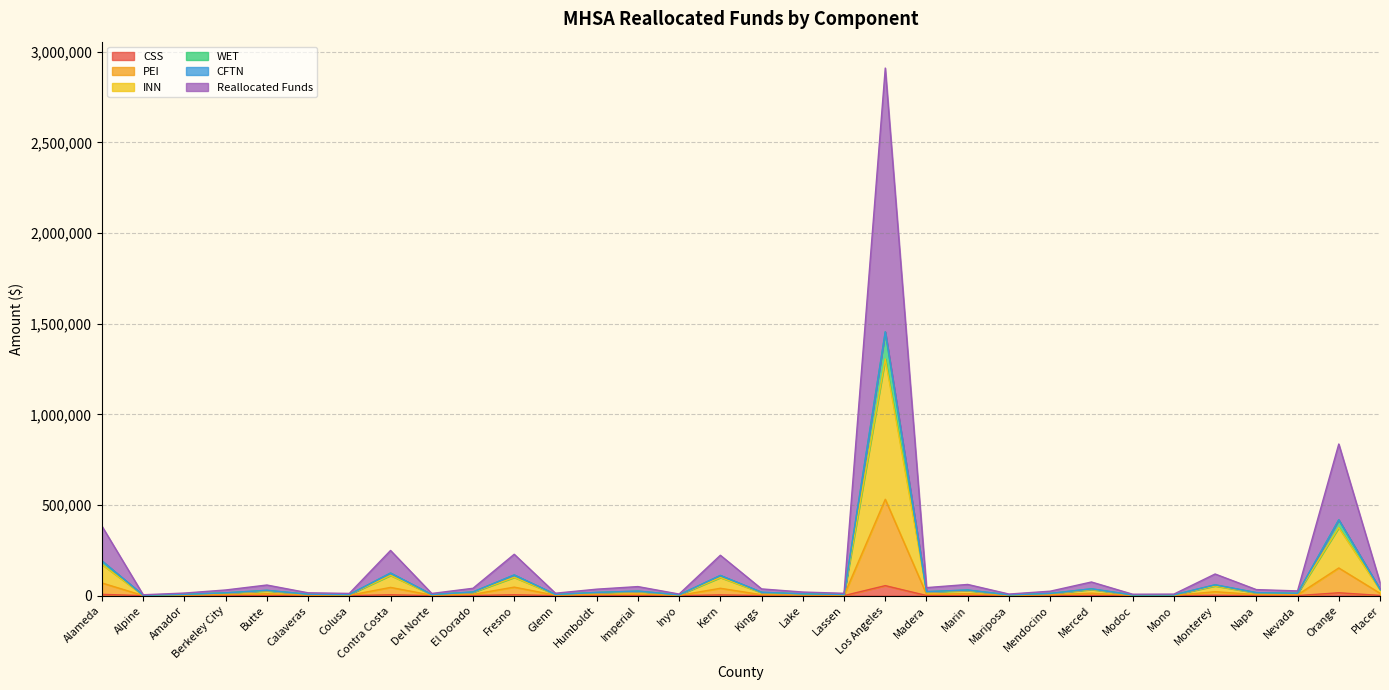

Does the chart display data point markers on the line(s)?

No